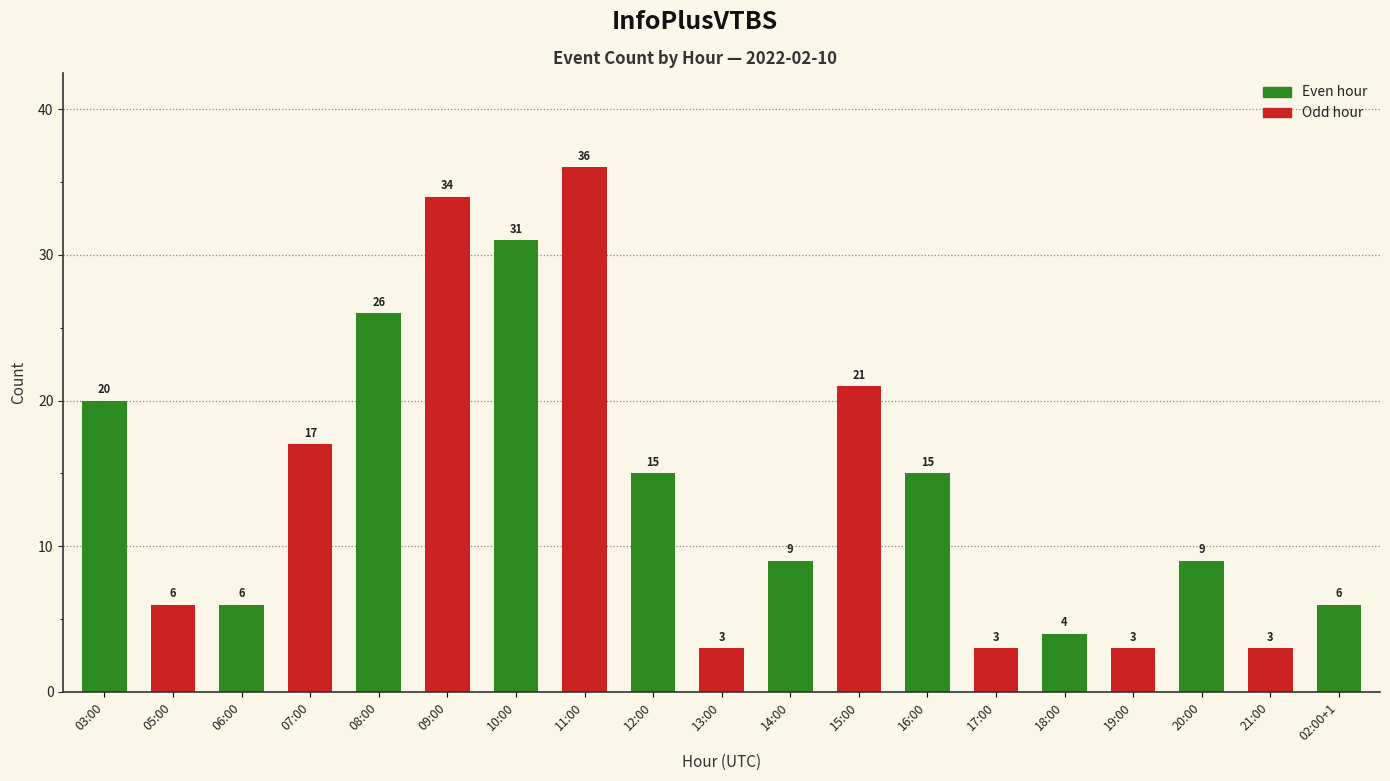

What is the label of the 7th bar from the right?

16:00